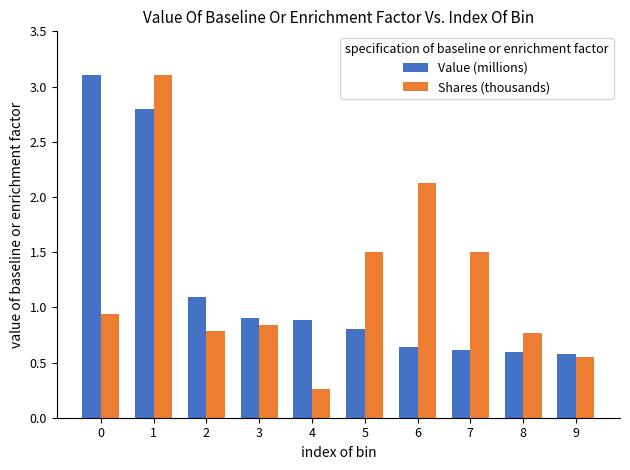

What is the difference between the maximum and minimum values in the Value (millions) series?

2.5